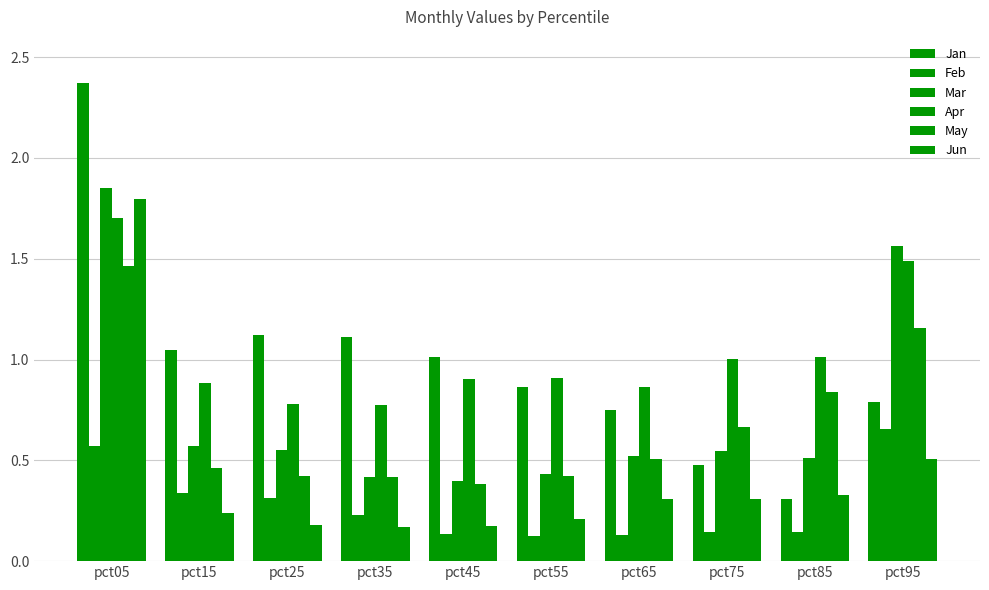

Are the bars horizontal?

No